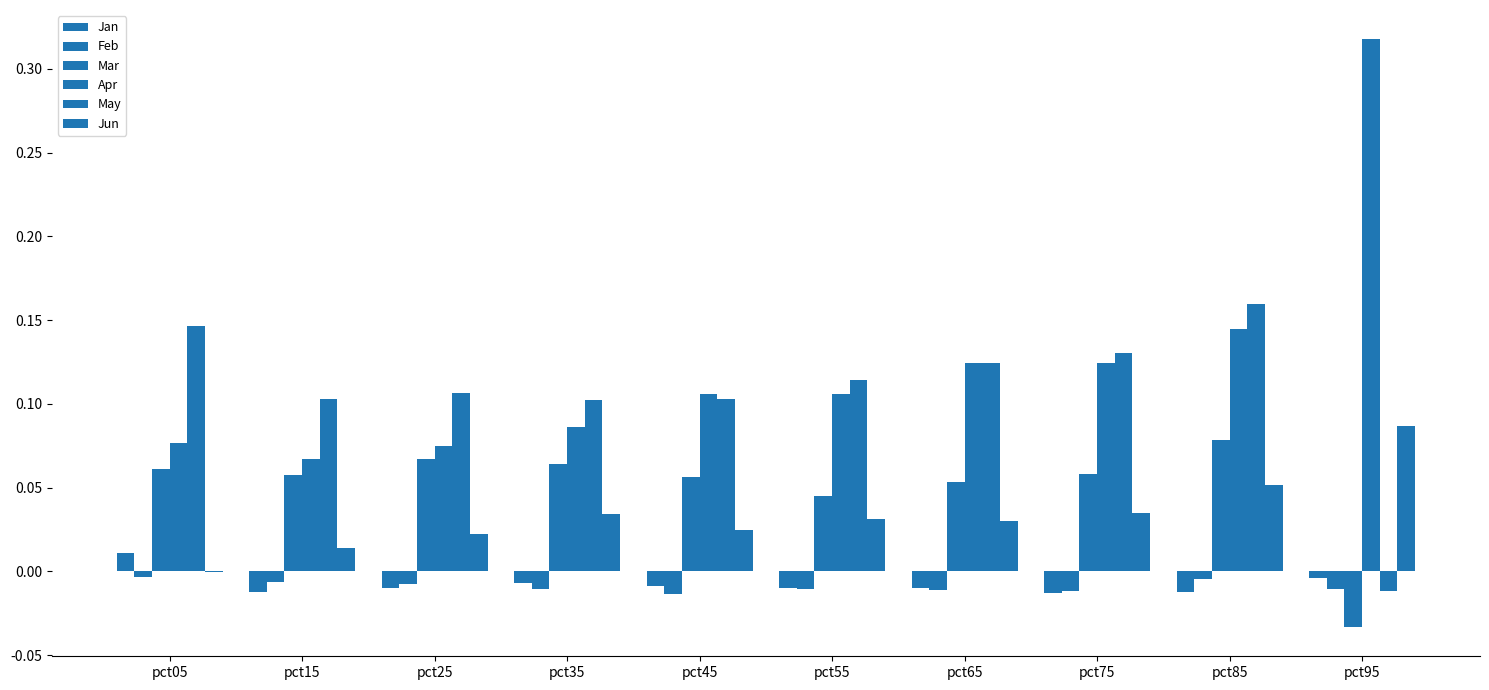

At which category is the sum across all series the highest?

pct85